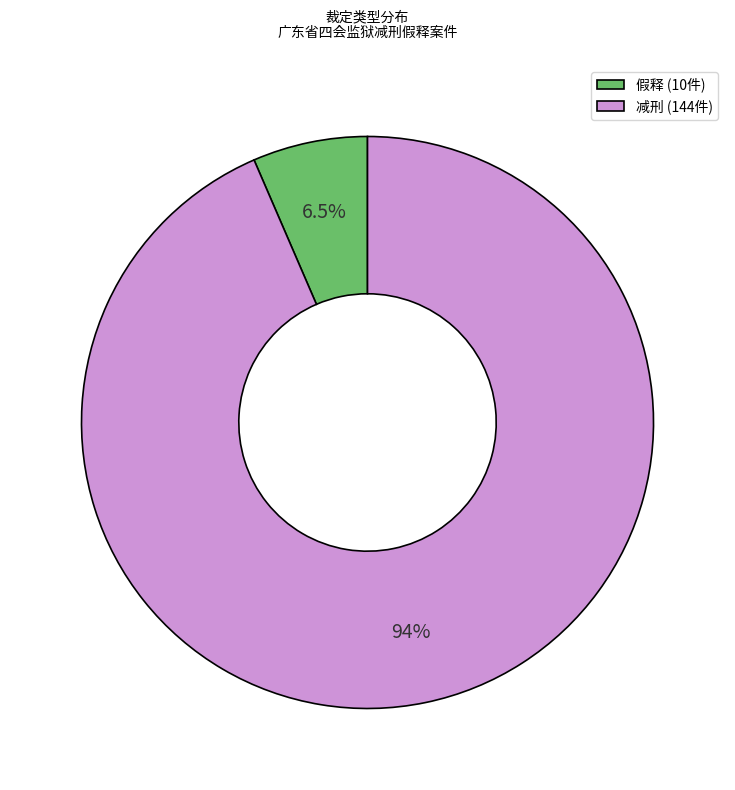

Which category has the smallest portion of the pie?

假释